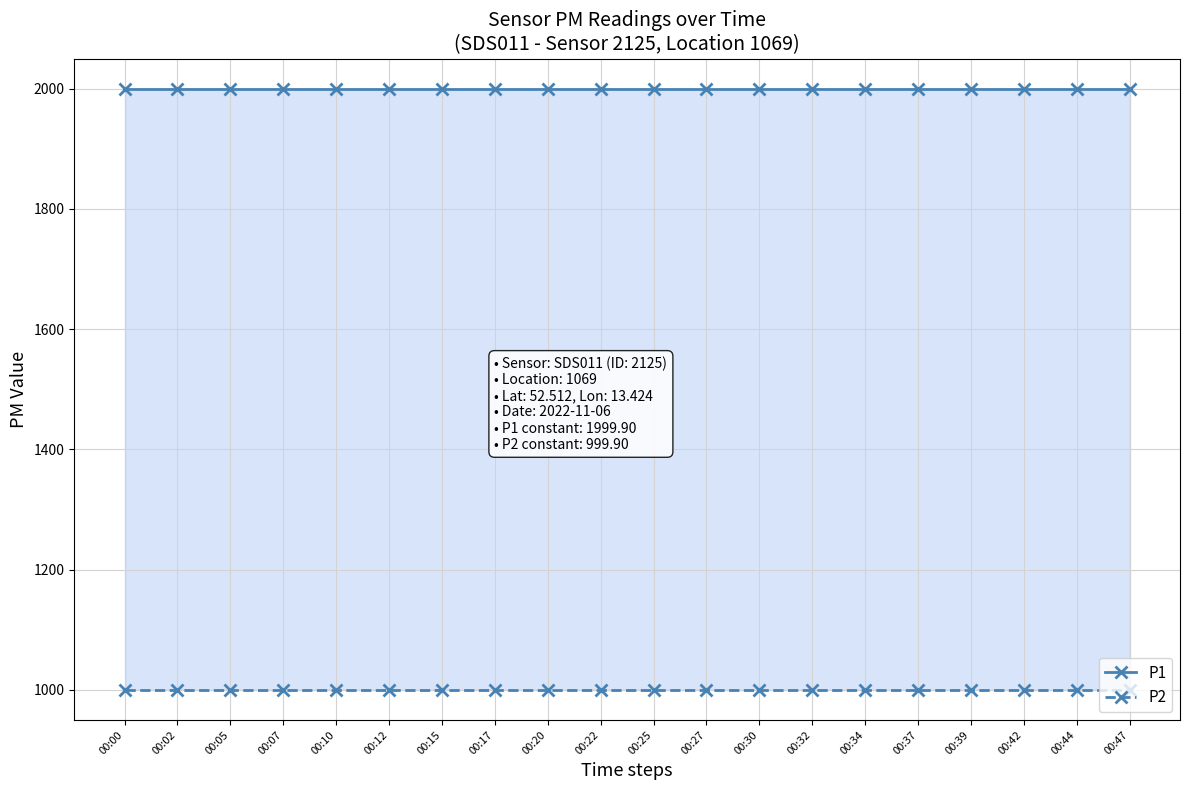

What is the sum of all P2 values?

19998.0